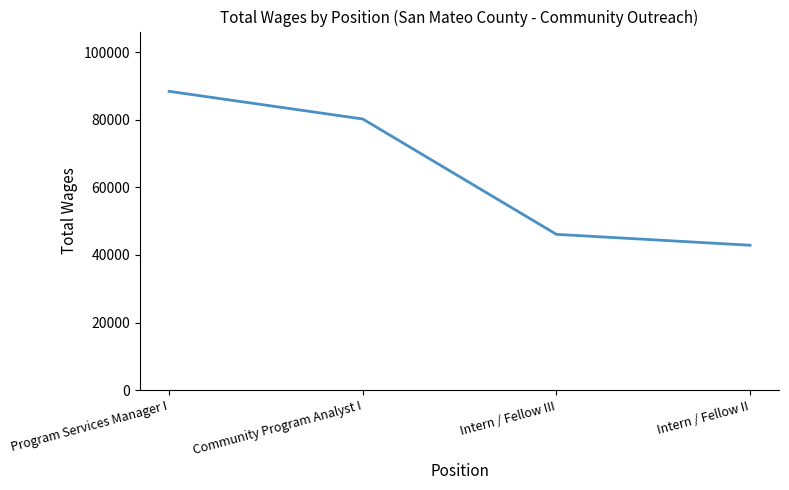

Between Intern / Fellow II and Community Program Analyst I, which is larger?

Community Program Analyst I